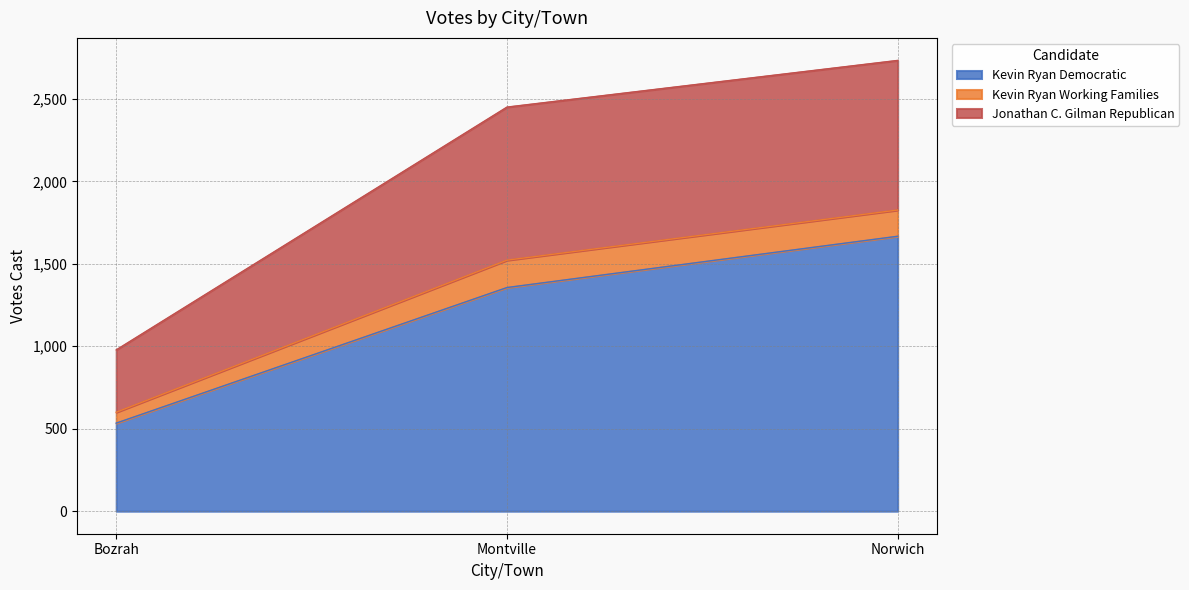

Which category has the lowest value in the Kevin Ryan Democratic series?

Bozrah